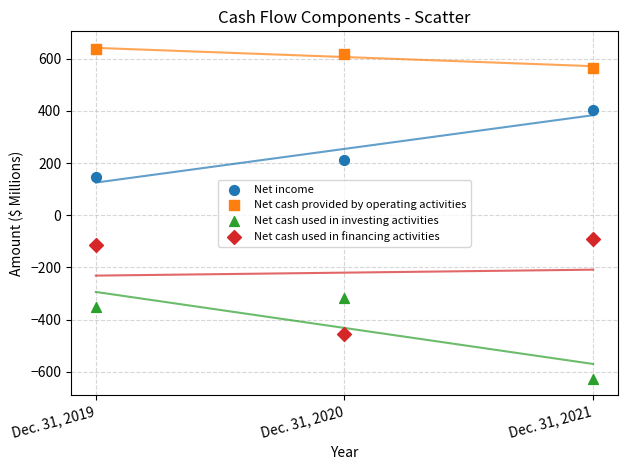

What are all the series names shown in the legend?

Net income, Net cash provided by operating activities, Net cash used in investing activities, Net cash used in financing activities